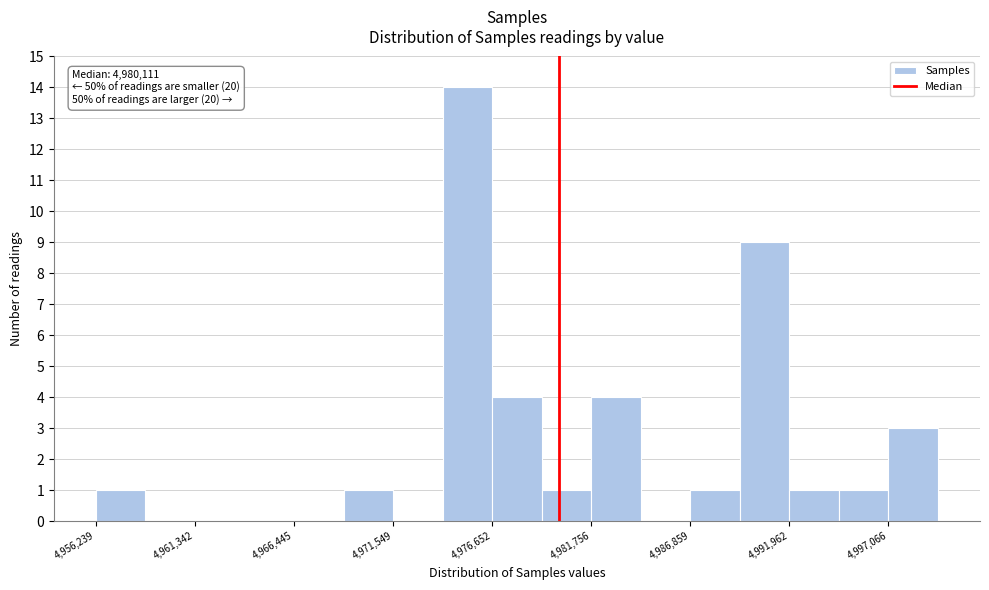

Read against the x-axis, roughly where is the centre of the tallest bar?

4975000